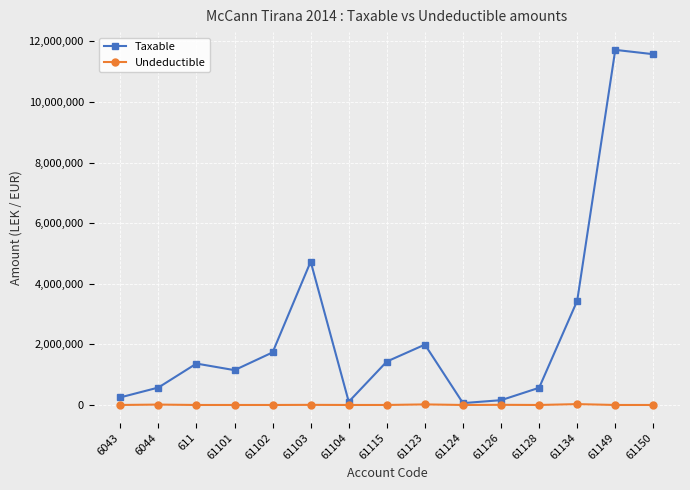

The value of Taxable at 61149 is 11717876.6. True or false?

True